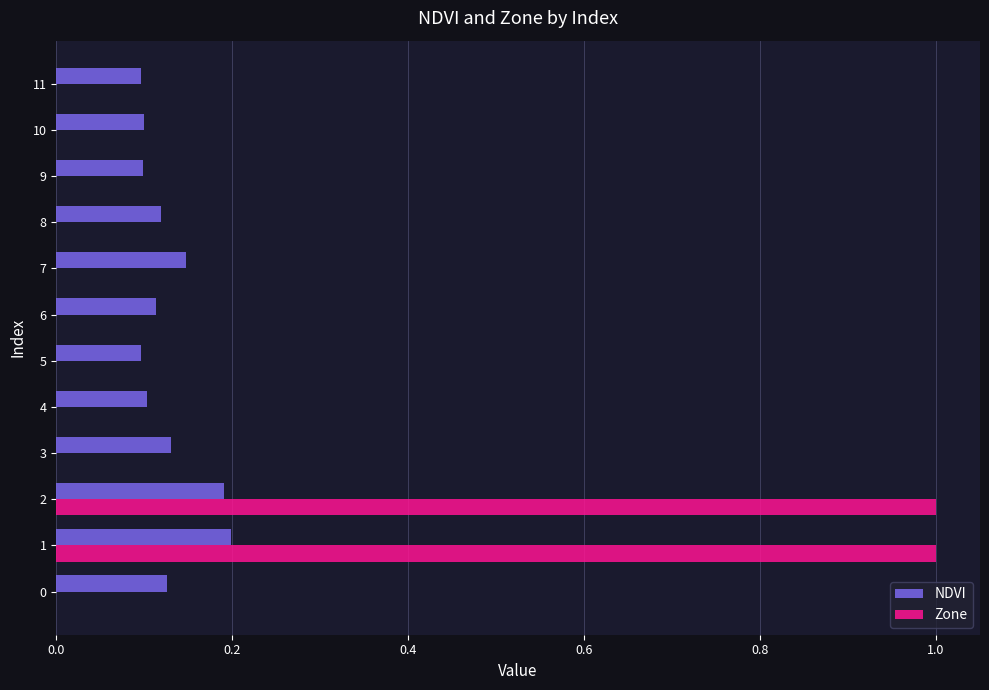

Which series has the largest total across all categories?

Zone